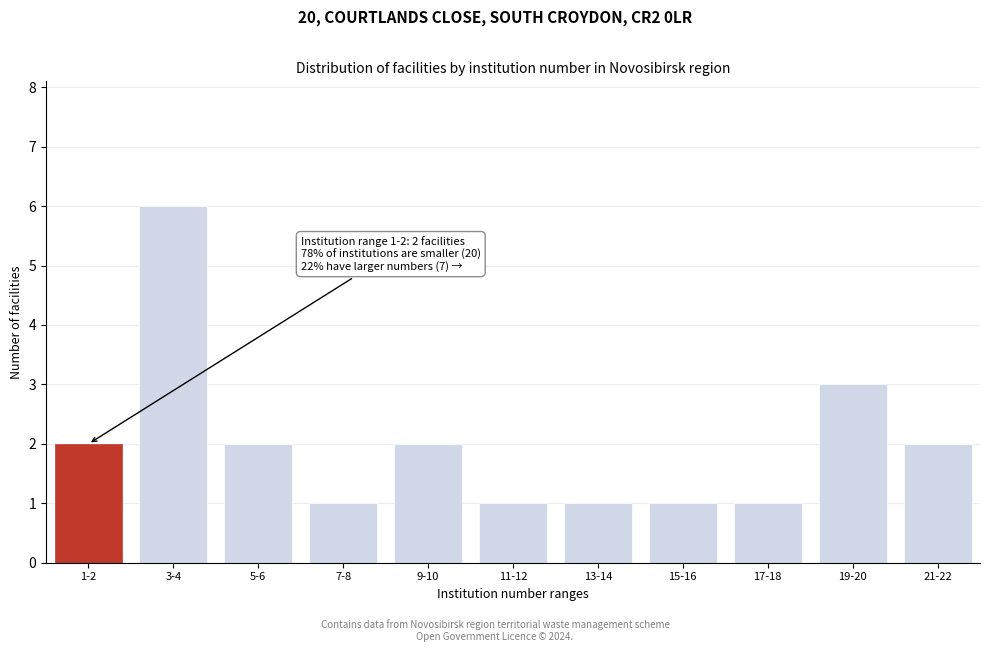

Reading left to right, transcribe all the data shown in this chart.

2	6	2	1	2	1	1	1	1	3	2